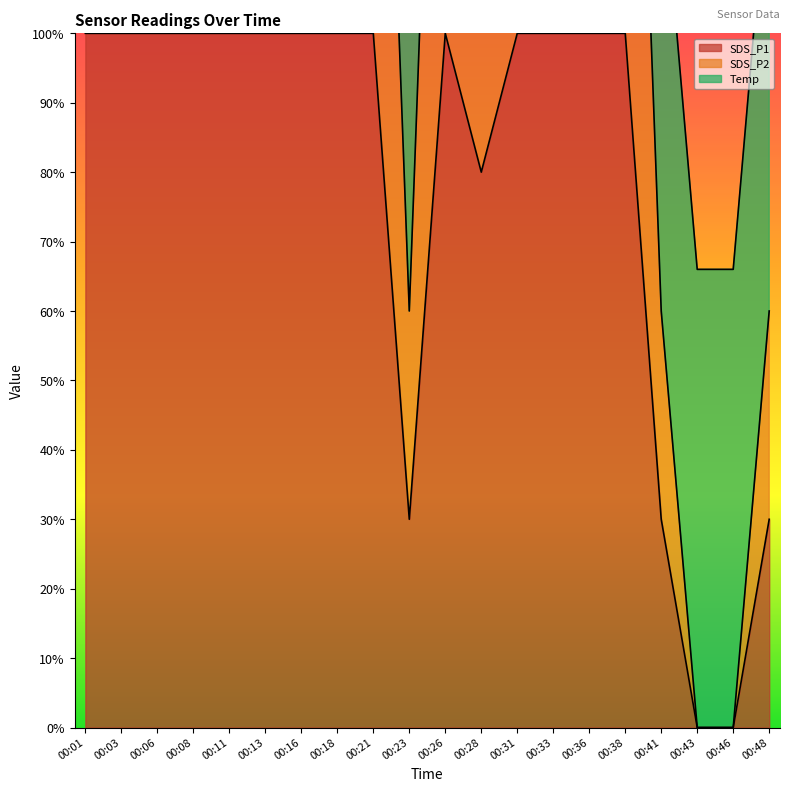

True or false: SDS_P1 has more than 2 points higher than both neighbors.

False